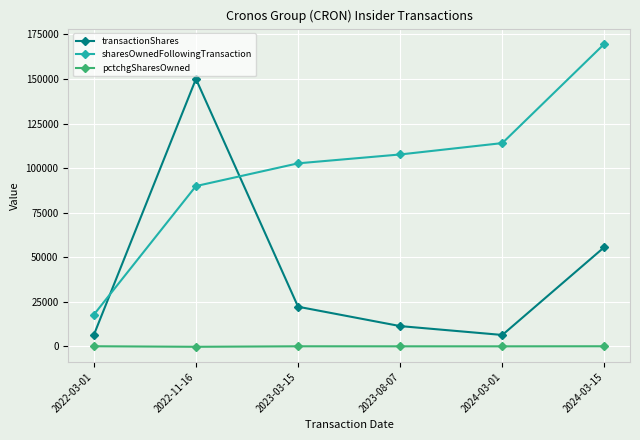

What is the total value across all series at 2022-03-01?

24171